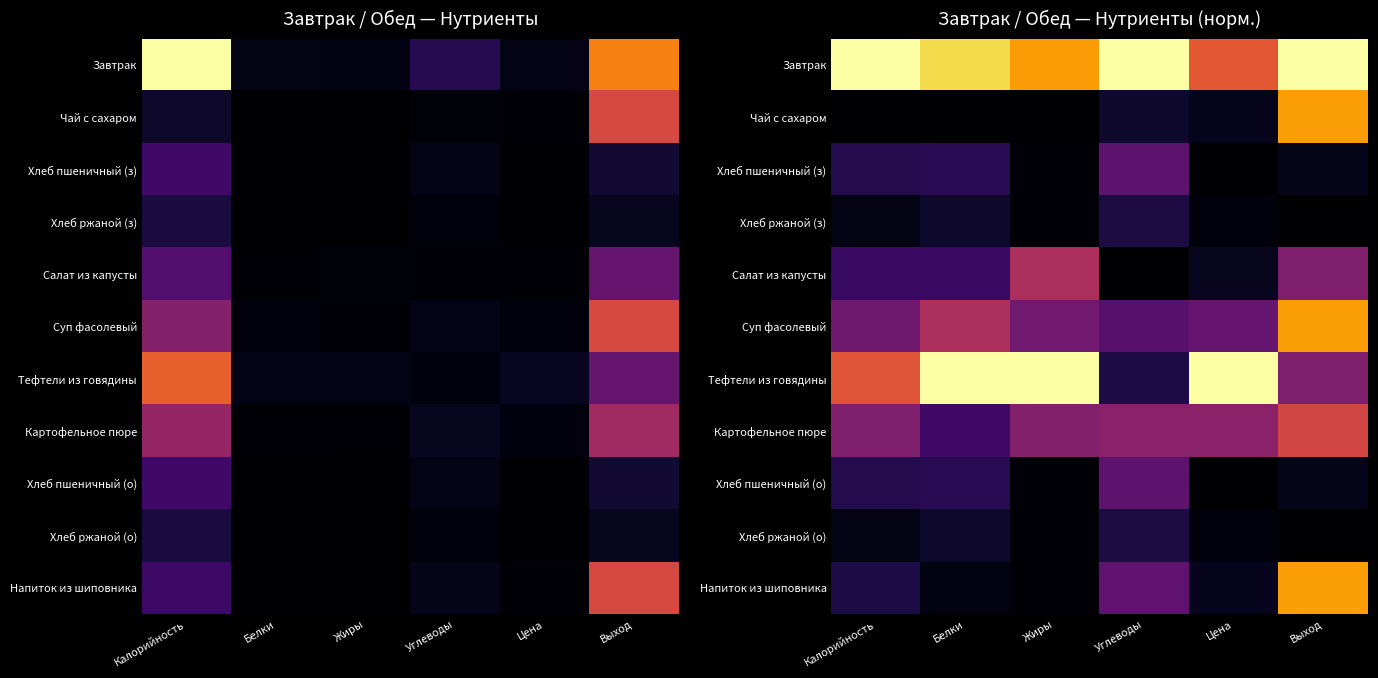

Count the Хлеб ржаной (о) values in the range 0 to 1.

6